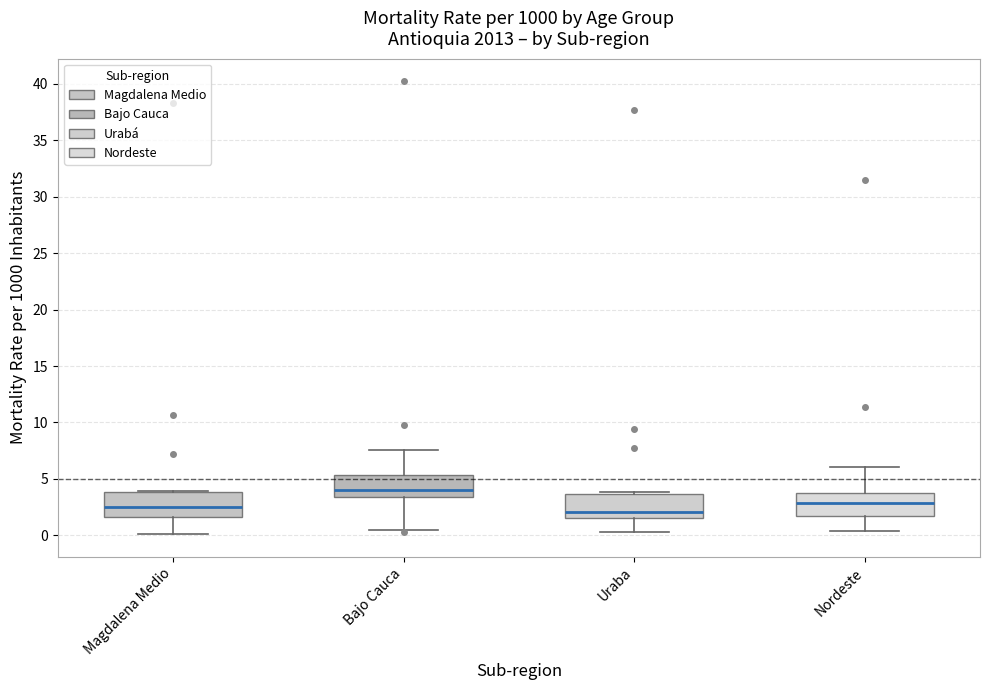

Reading left to right, read every box against the y-axis: the position of its median line, the range the box covers, and the ends of its whiskers. The values are not printed on the chart, so give them approximately, as read against the axis.

Magdalena Medio: median 2.5, box 1.5 to 4.0, whiskers 0.0 to 4.0
Bajo Cauca: median 4.0, box 3.5 to 5.5, whiskers 0.5 to 7.5
Uraba: median 2.0, box 1.5 to 3.5, whiskers 0.5 to 4.0
Nordeste: median 3.0, box 1.5 to 4.0, whiskers 0.5 to 6.0